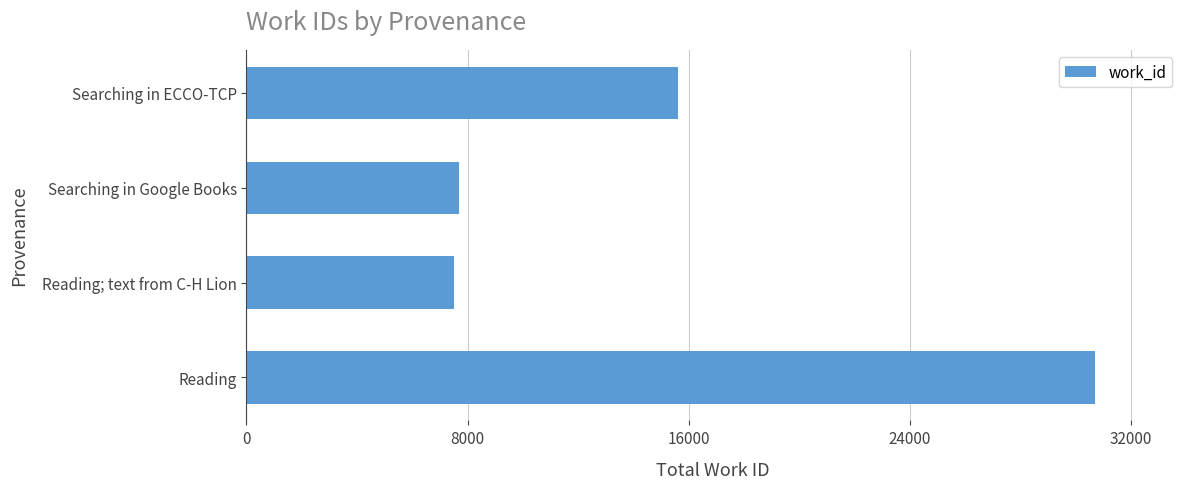

Approximately how many times larger is the value at Searching in ECCO-TCP compared to Reading; text from C-H Lion?

2.1